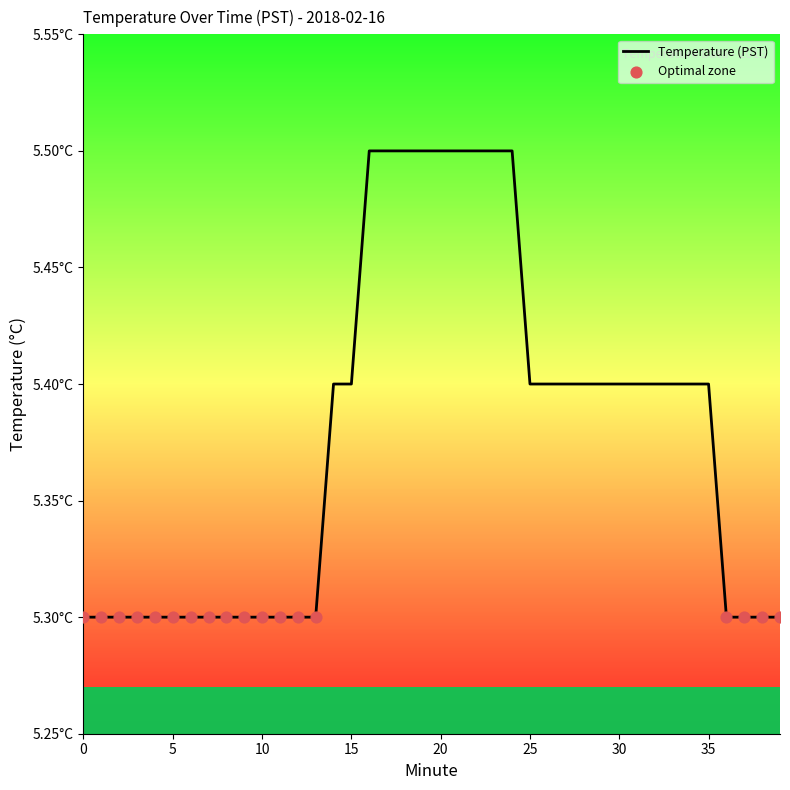

Does the chart have visible grid lines?

No